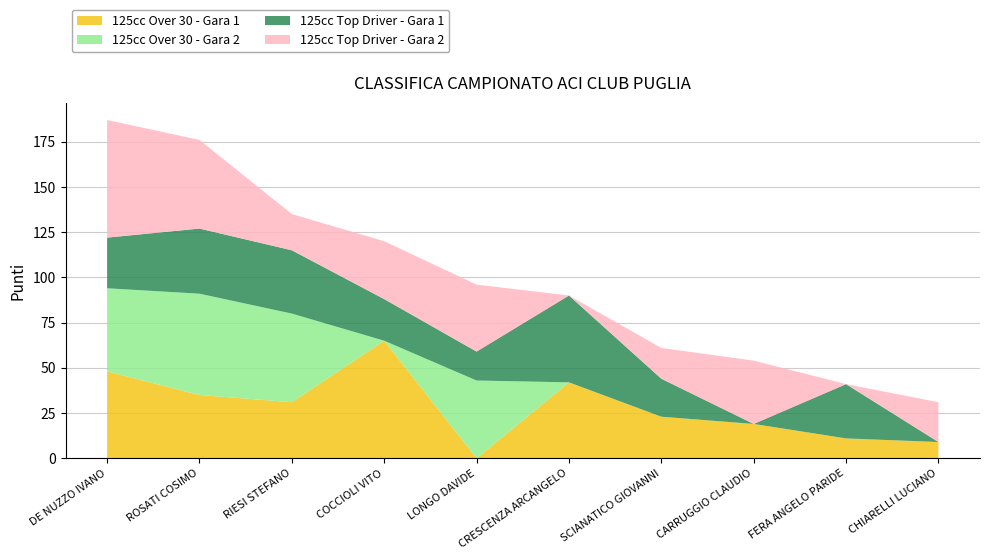

Reading right to left, transcribe all the data shown in this chart.

125cc Over 30 - Gara 1: CHIARELLI LUCIANO=9	FERA ANGELO PARIDE=11	CARRUGGIO CLAUDIO=19	SCIANATICO GIOVANNI=23	CRESCENZA ARCANGELO=42	LONGO DAVIDE=0	COCCIOLI VITO=65	RIESI STEFANO=31	ROSATI COSIMO=35	DE NUZZO IVANO=48
125cc Over 30 - Gara 2: CHIARELLI LUCIANO=0	FERA ANGELO PARIDE=0	CARRUGGIO CLAUDIO=0	SCIANATICO GIOVANNI=0	CRESCENZA ARCANGELO=0	LONGO DAVIDE=43	COCCIOLI VITO=0	RIESI STEFANO=49	ROSATI COSIMO=56	DE NUZZO IVANO=46
125cc Top Driver - Gara 1: CHIARELLI LUCIANO=0	FERA ANGELO PARIDE=30	CARRUGGIO CLAUDIO=0	SCIANATICO GIOVANNI=21	CRESCENZA ARCANGELO=48	LONGO DAVIDE=16	COCCIOLI VITO=23	RIESI STEFANO=35	ROSATI COSIMO=36	DE NUZZO IVANO=28
125cc Top Driver - Gara 2: CHIARELLI LUCIANO=22	FERA ANGELO PARIDE=0	CARRUGGIO CLAUDIO=35	SCIANATICO GIOVANNI=17	CRESCENZA ARCANGELO=0	LONGO DAVIDE=37	COCCIOLI VITO=32	RIESI STEFANO=20	ROSATI COSIMO=49	DE NUZZO IVANO=65